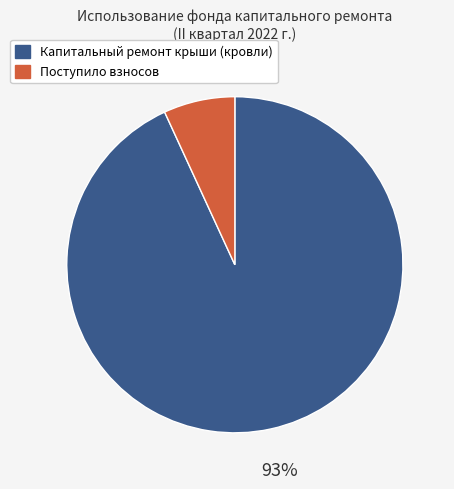

To the nearest percent, what is the difference between the largest and smallest slice percentages?

86%